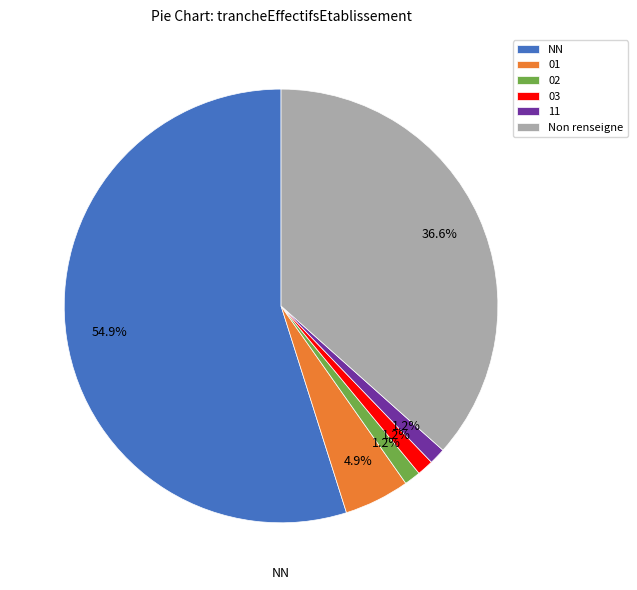

Is it true that 01 is 5% of the pie?

True